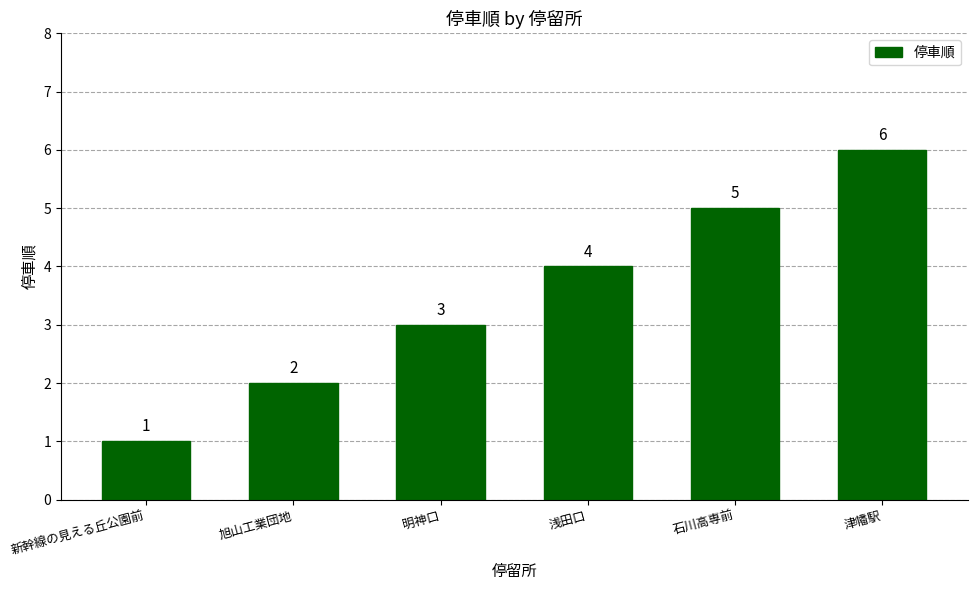

Read the value at 津幡駅.

6